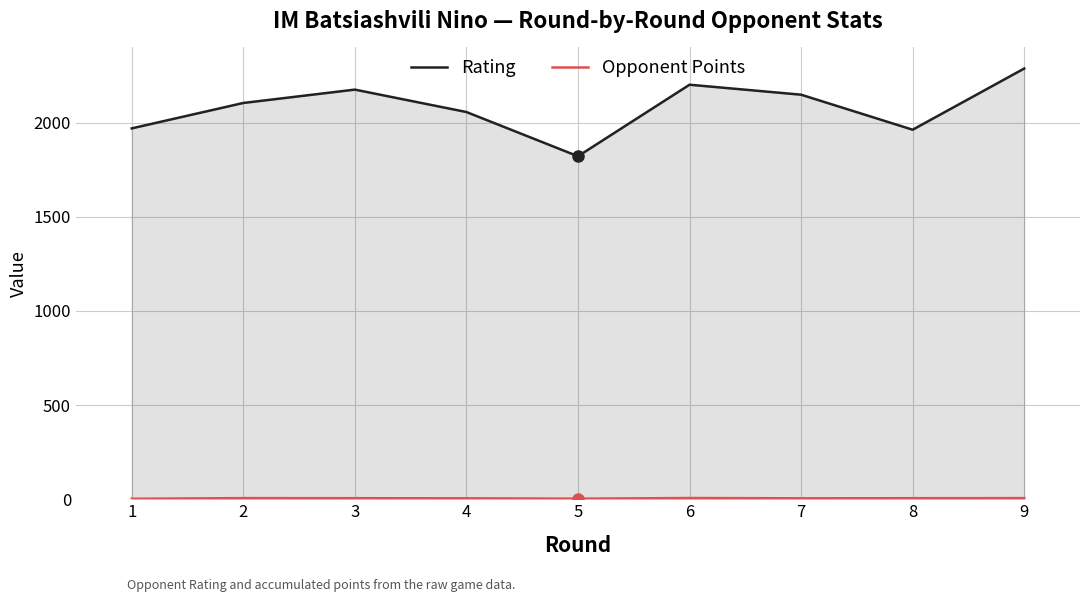

Is the value of Opponent Points at 5 greater than the value of Rating at 7?

No